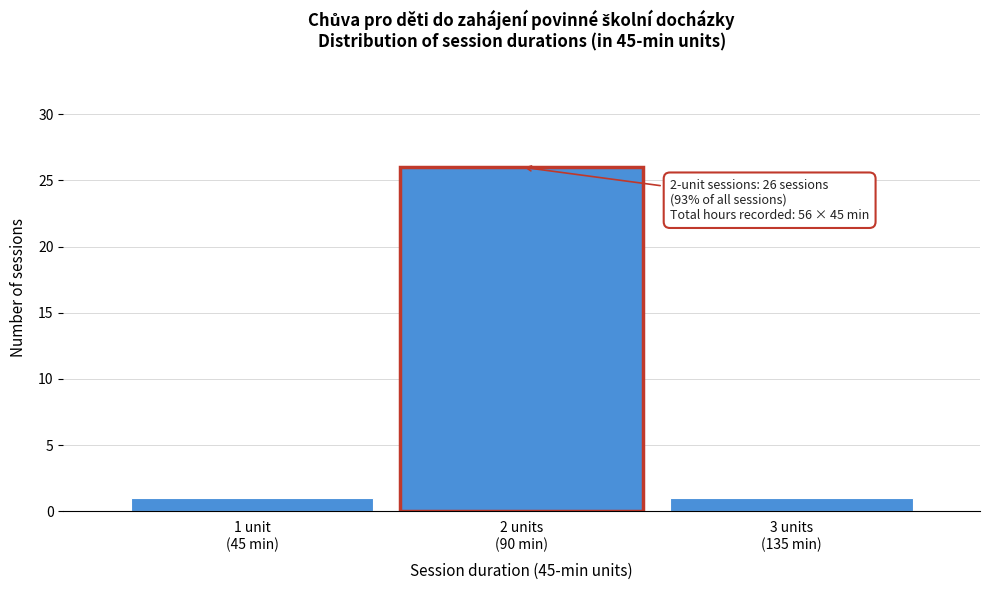

Reading left to right, what are all the values shown in this chart?

1	26	1